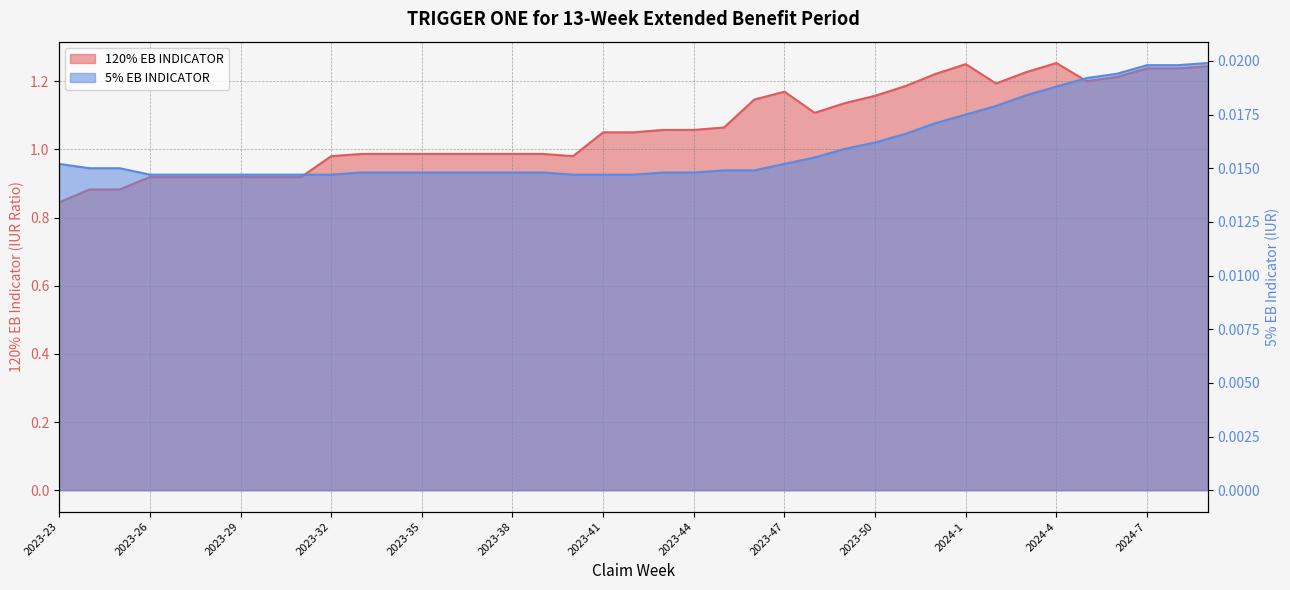

How many values in the 120% EB INDICATOR series exceed 1?

21